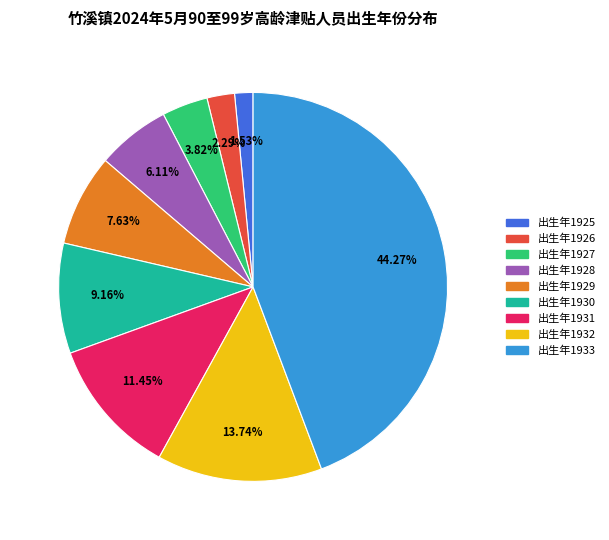

Rank the categories by value from lowest to highest.

出生年1925, 出生年1926, 出生年1927, 出生年1928, 出生年1929, 出生年1930, 出生年1931, 出生年1932, 出生年1933